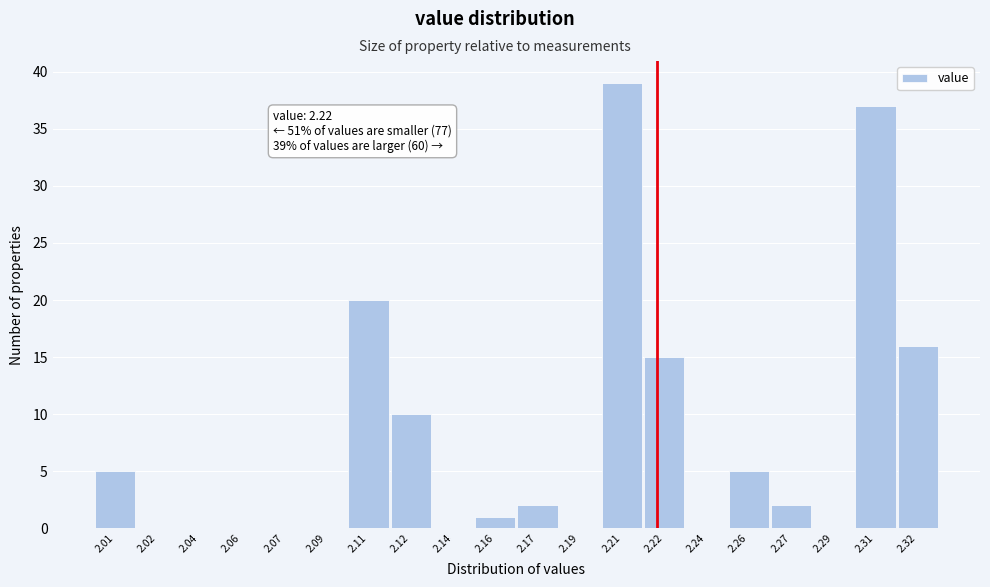

Reading left to right, what are all the values shown in this chart?

2.01=5	2.02=0	2.04=0	2.06=0	2.07=0	2.09=0	2.11=20	2.12=10	2.14=0	2.16=1	2.17=2	2.19=0	2.21=39	2.22=15	2.24=0	2.26=5	2.27=2	2.29=0	2.31=37	2.32=16